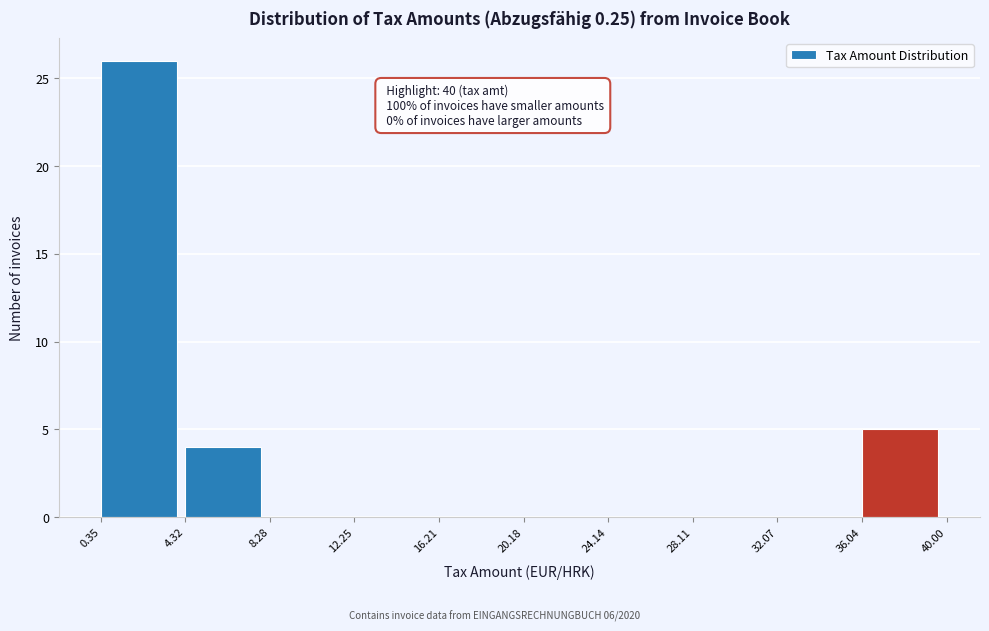

Over which range of the x-axis is the bar tallest?

0.35 to 4.32